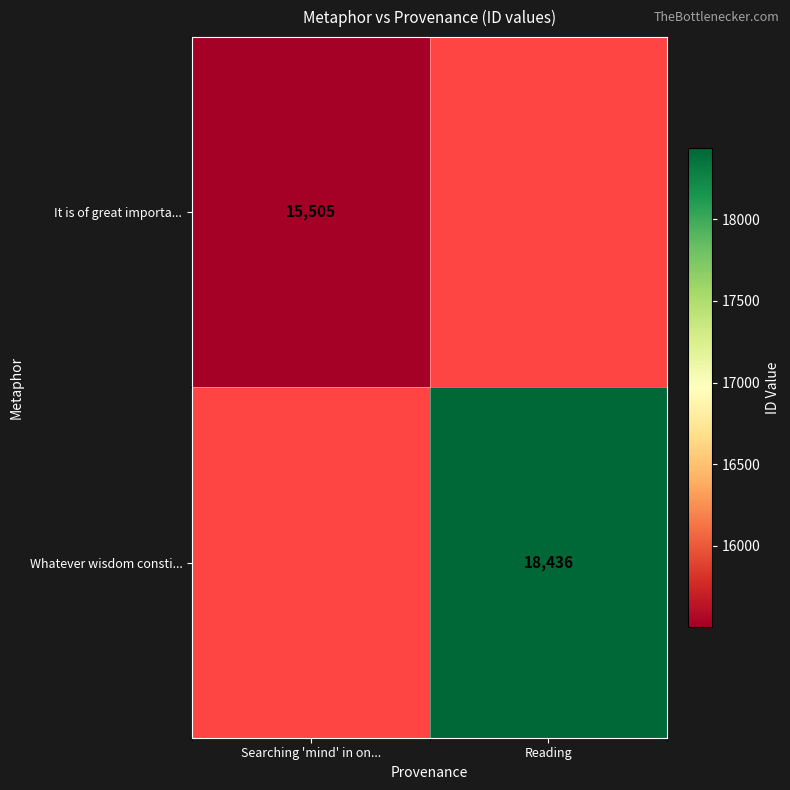

Is the value of Whatever wisdom consti... at Reading greater than the value of It is of great importa... at Searching 'mind' in on...?

Yes